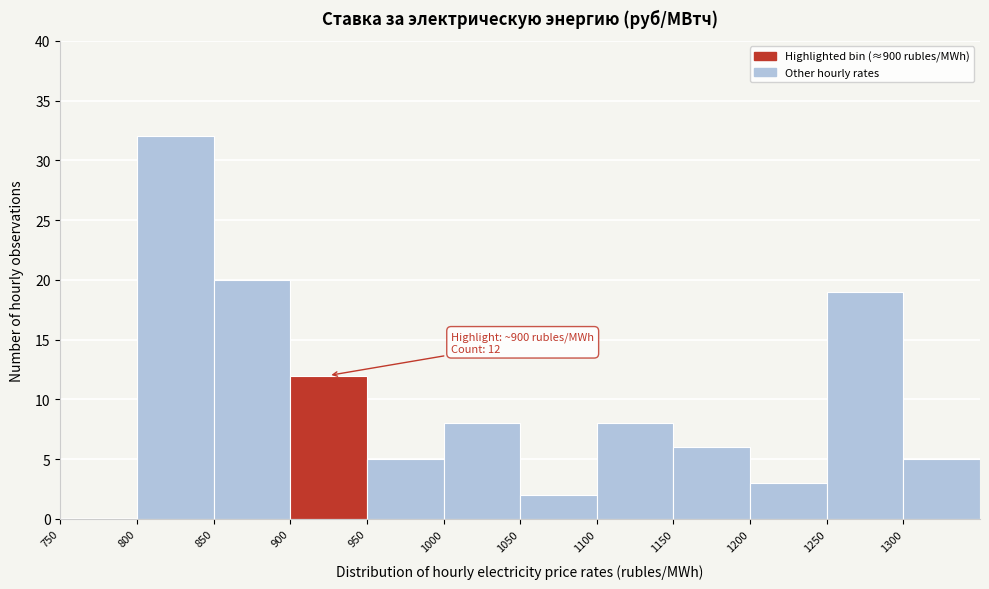

Which range on the x-axis has the tallest bar?

800 to 850